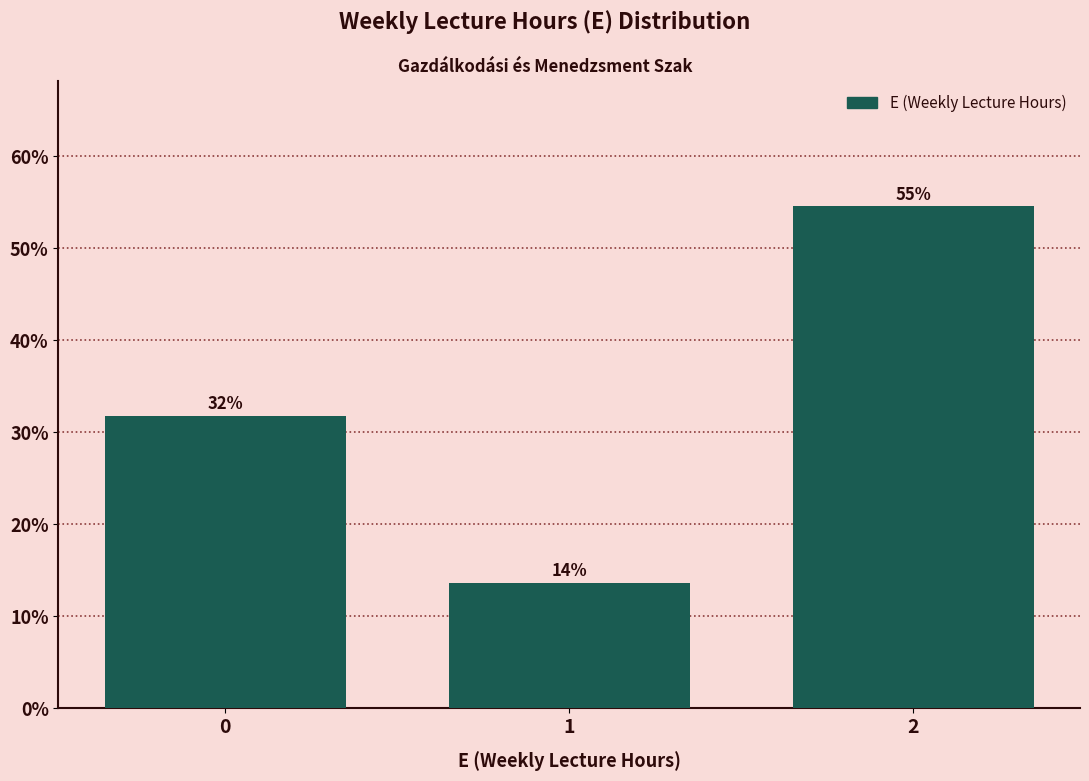

How many bars are there in total?

3